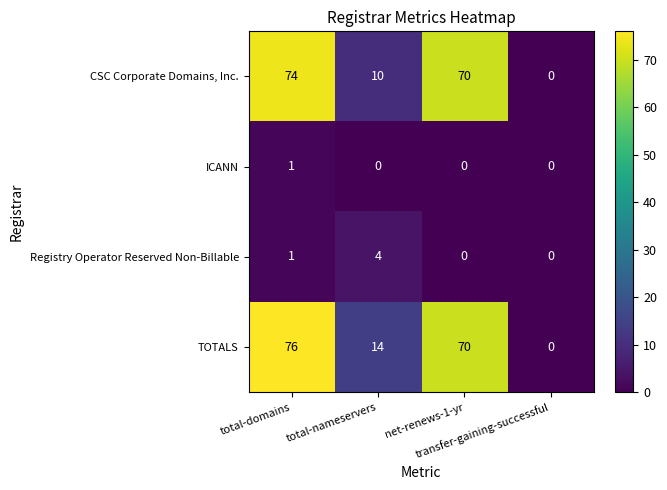

Which series has the largest total across all categories?

TOTALS